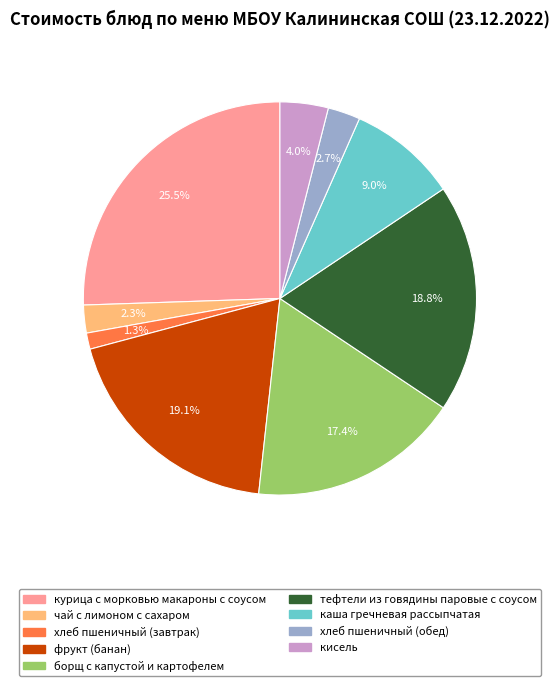

To the nearest percent, what portion does фрукт (банан) represent?

19%